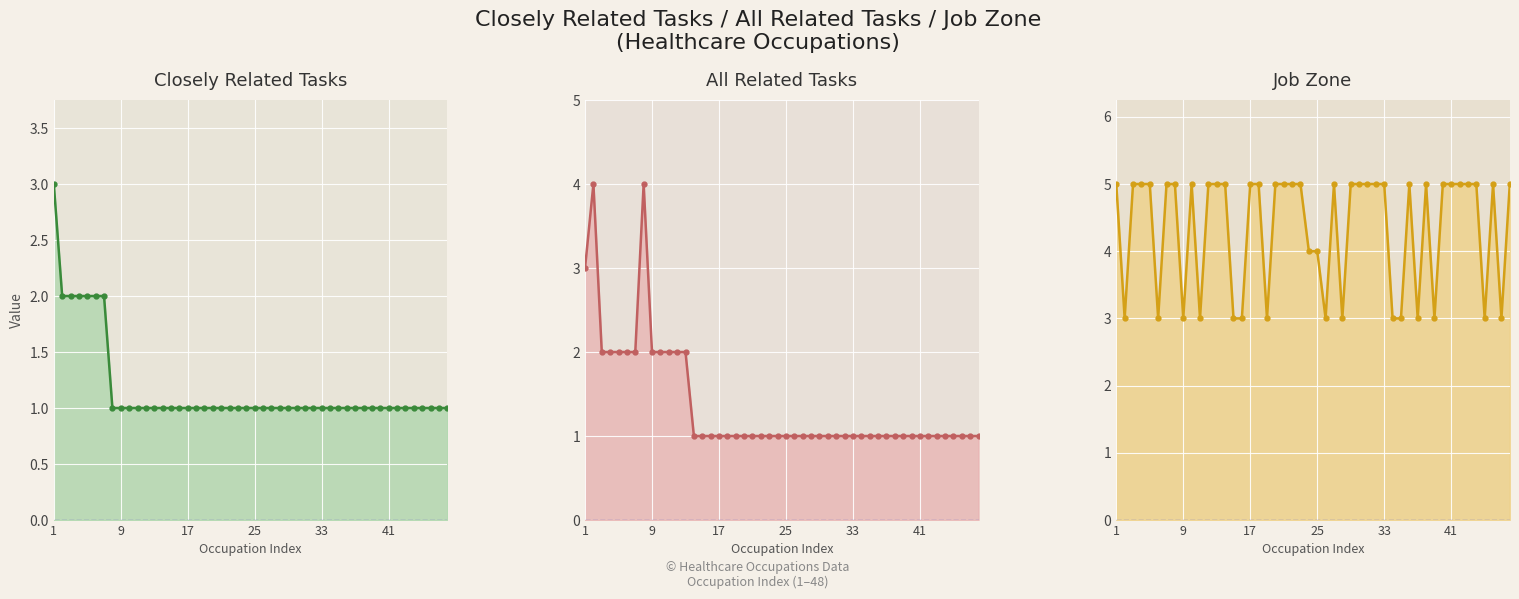

Which series has the widest spread of values?

All Related Tasks